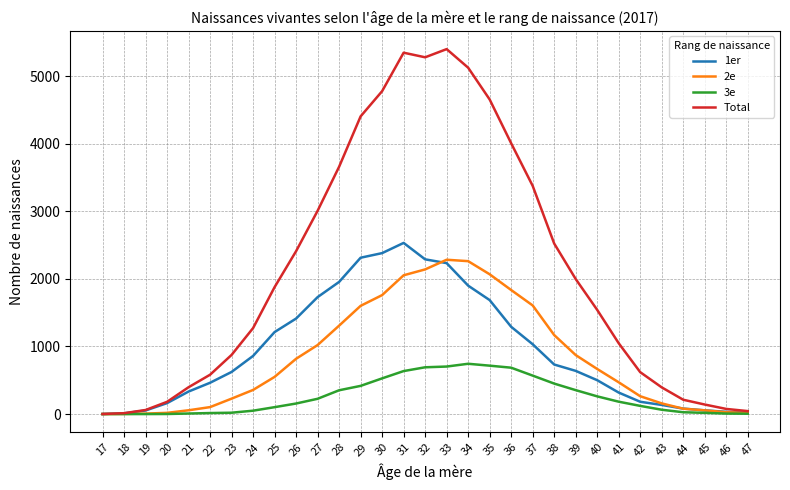

Is the value of Total at 46 greater than the value of 1er at 39?

No